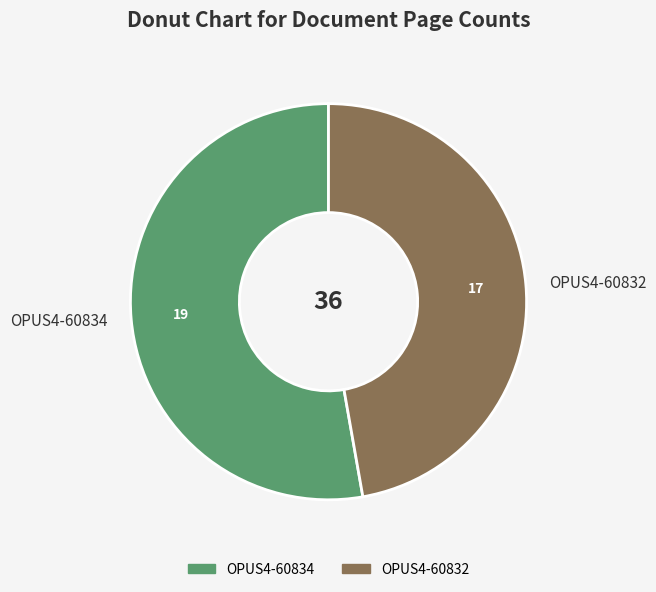

Rank the categories by value from highest to lowest.

OPUS4-60834, OPUS4-60832